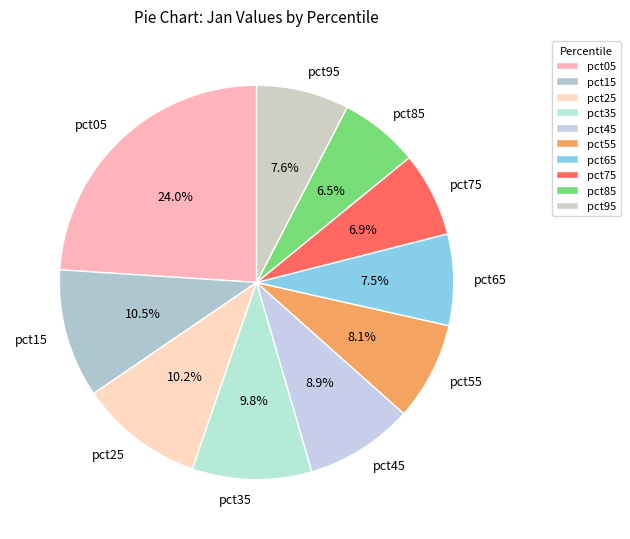

What is the total percentage of pct95 and pct05?

31.6%